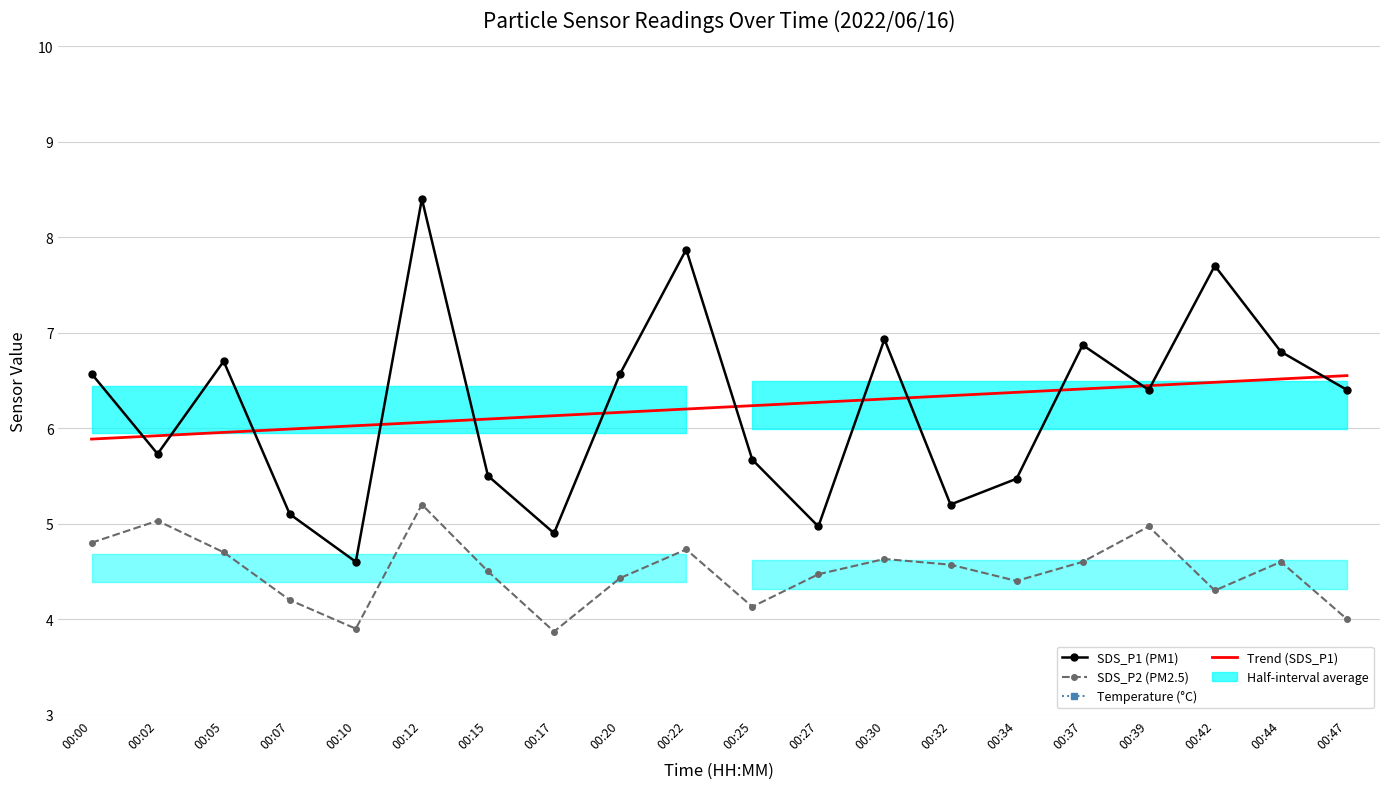

True or false: Temperature (°C) and SDS_P2 (PM2.5) cross at least once.

False